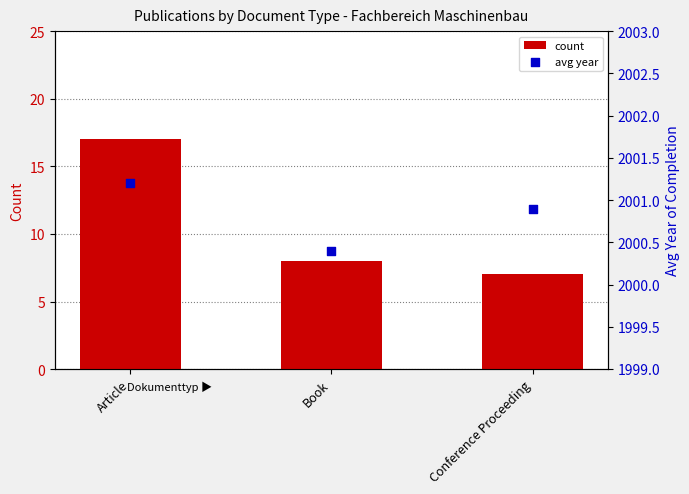

What are all the series names shown in the legend?

count, avg year